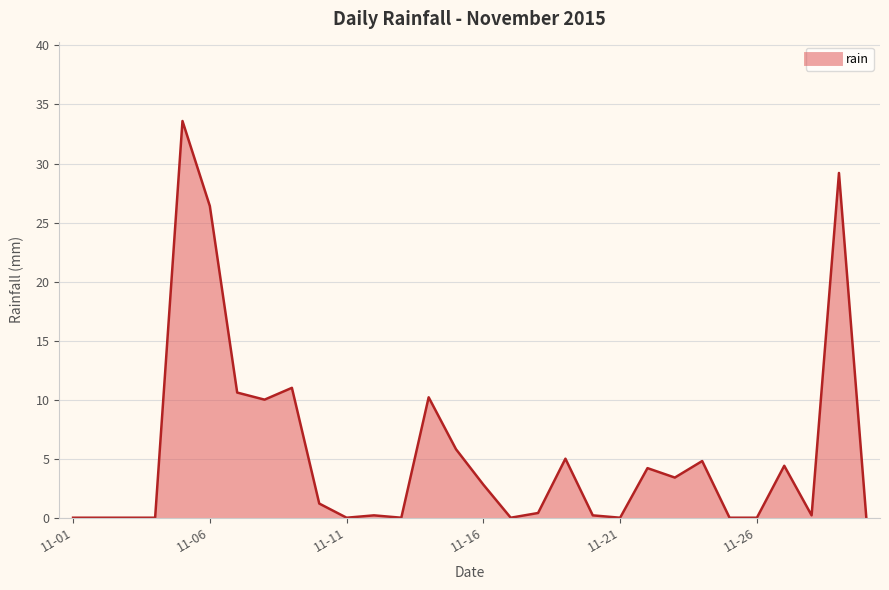

What is the greatest value displayed?

33.6